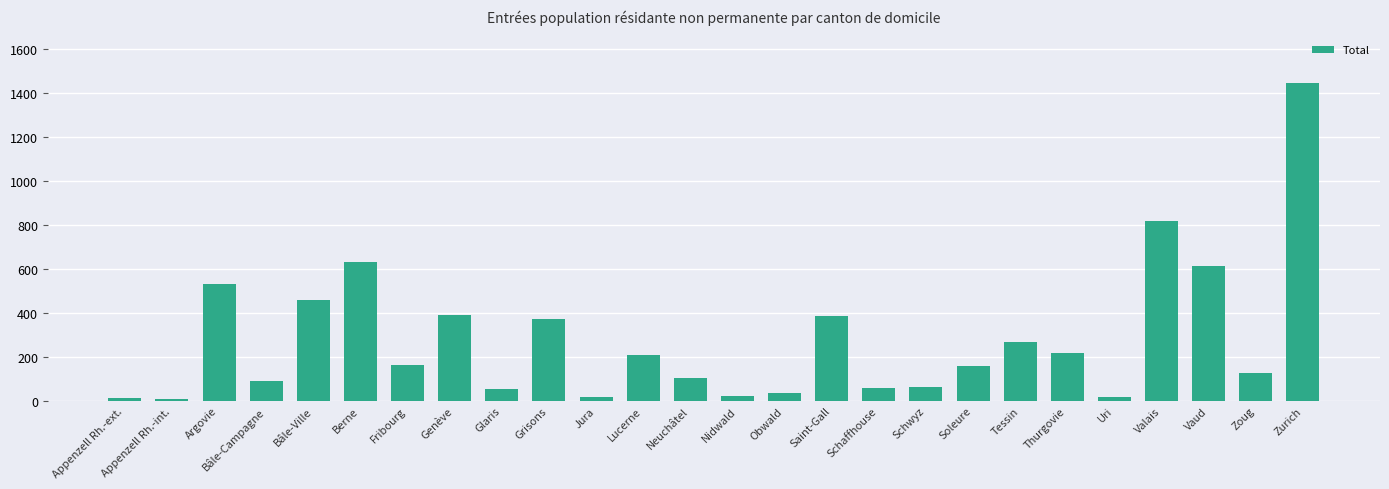

Does the chart contain stacked bars?

No